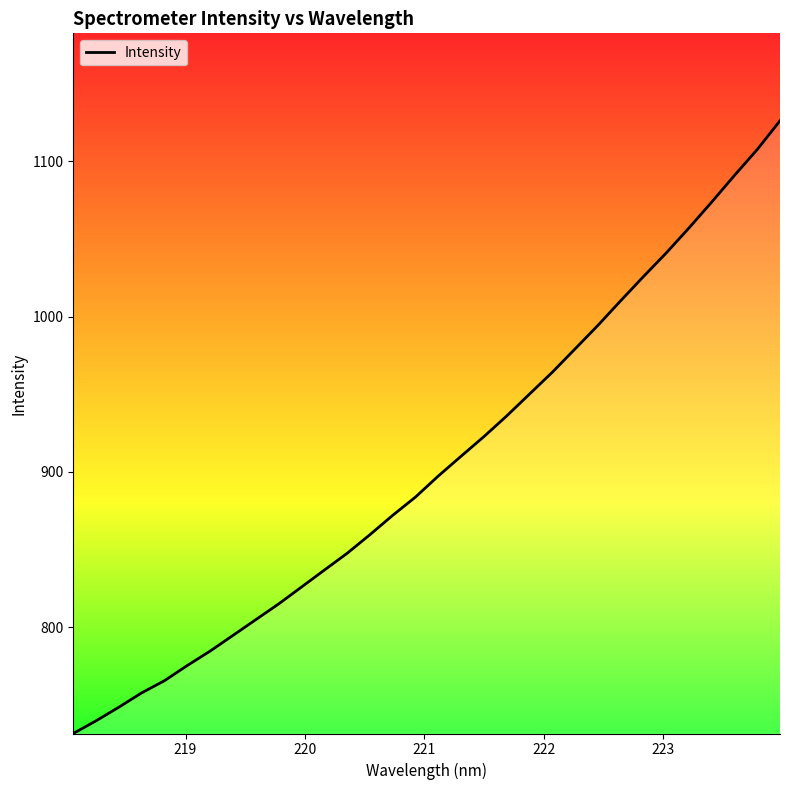

What is the smallest value displayed?

731.5